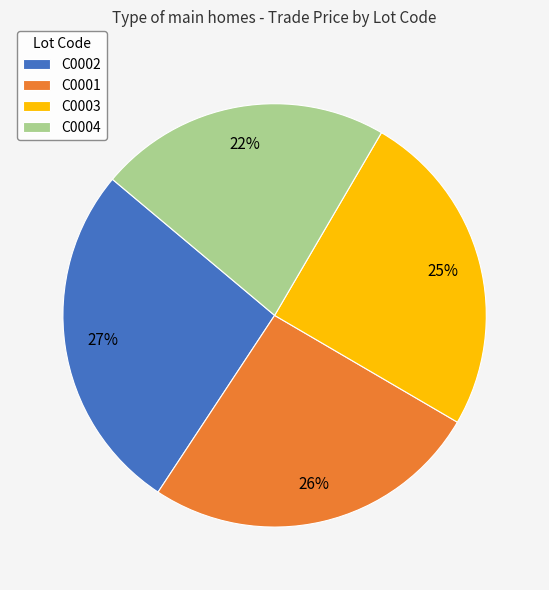

Rank the categories by value from lowest to highest.

C0004, C0003, C0001, C0002